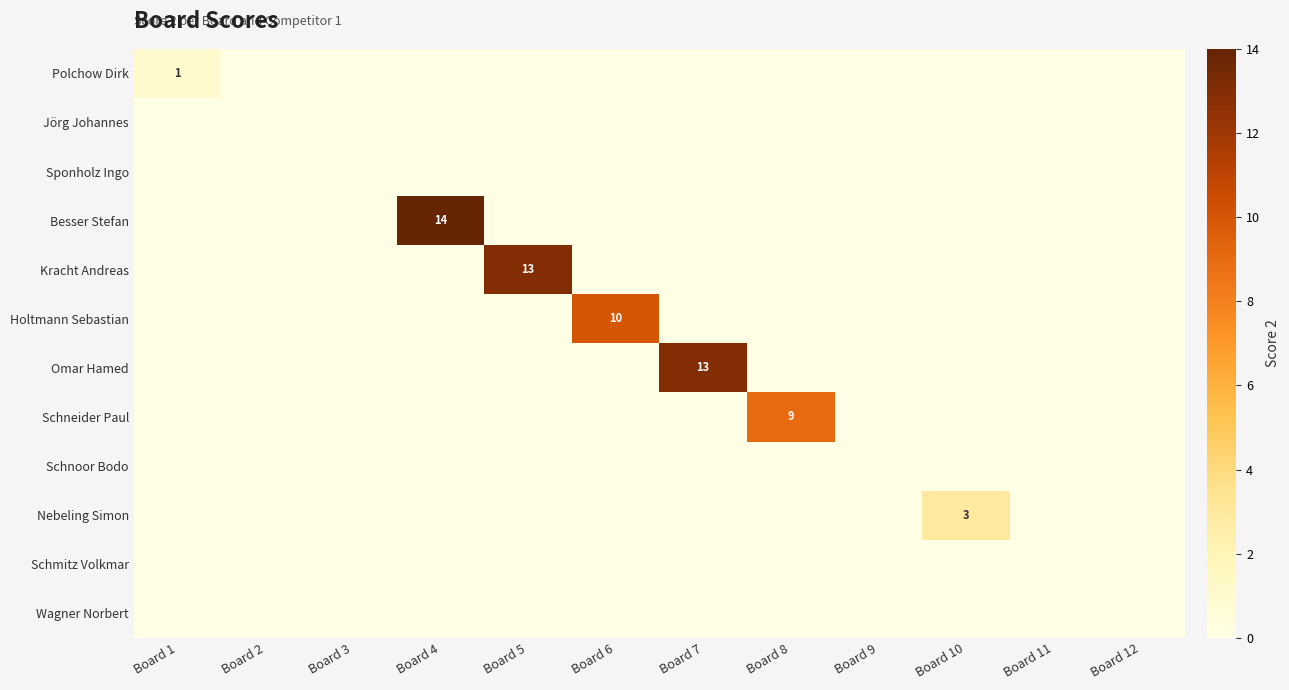

Is it true that Besser Stefan equals 5 at Board 4?

False